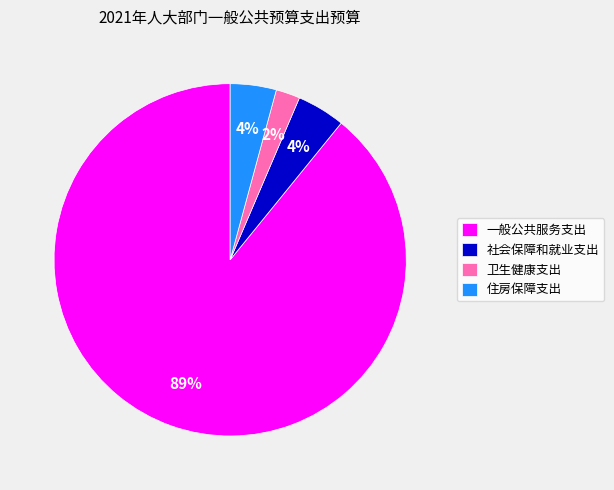

What percentage is the 卫生健康支出 slice, to the nearest percent?

2%